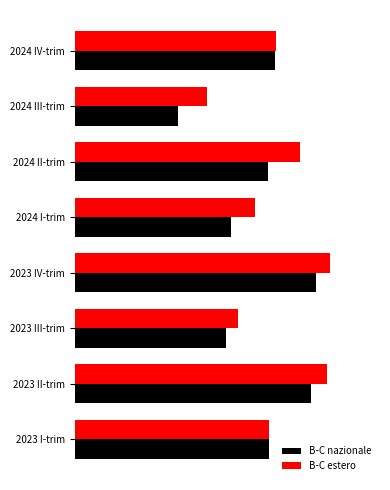

What are all the series names shown in the legend?

B-C nazionale, B-C estero